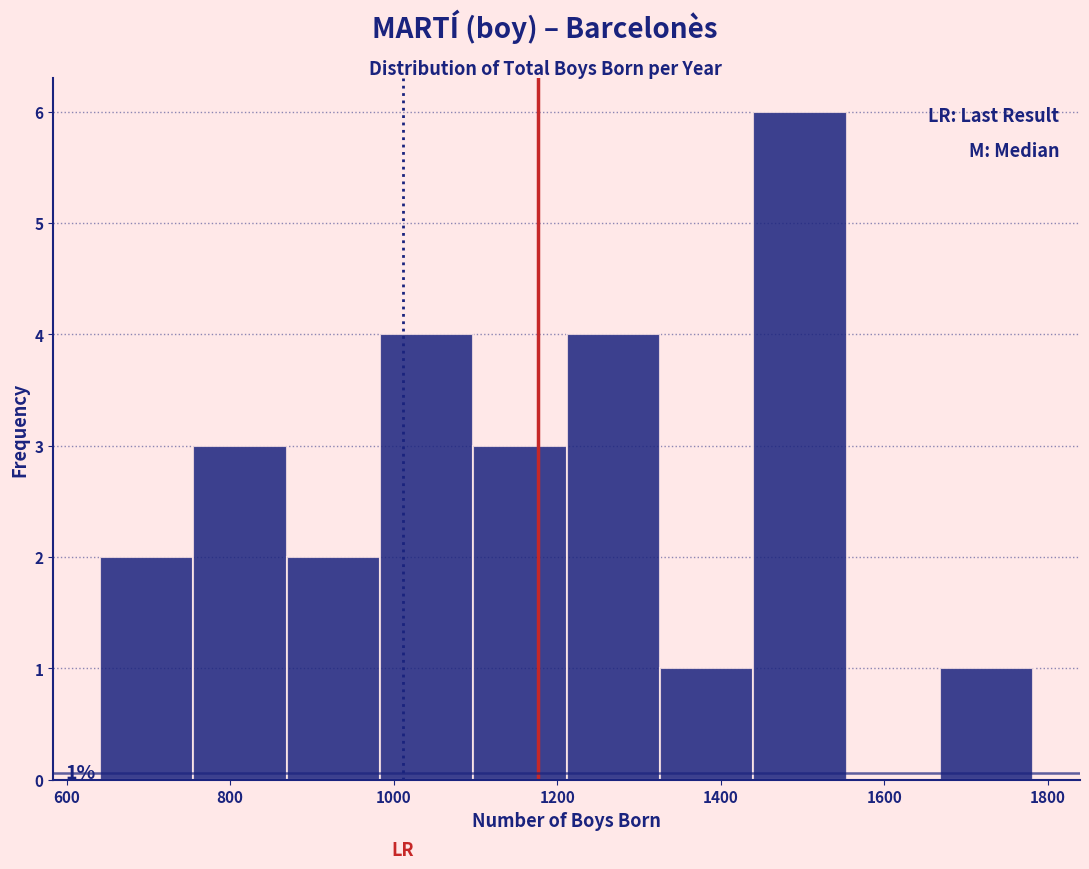

Over which range of the x-axis is the bar tallest?

1440 to 1560